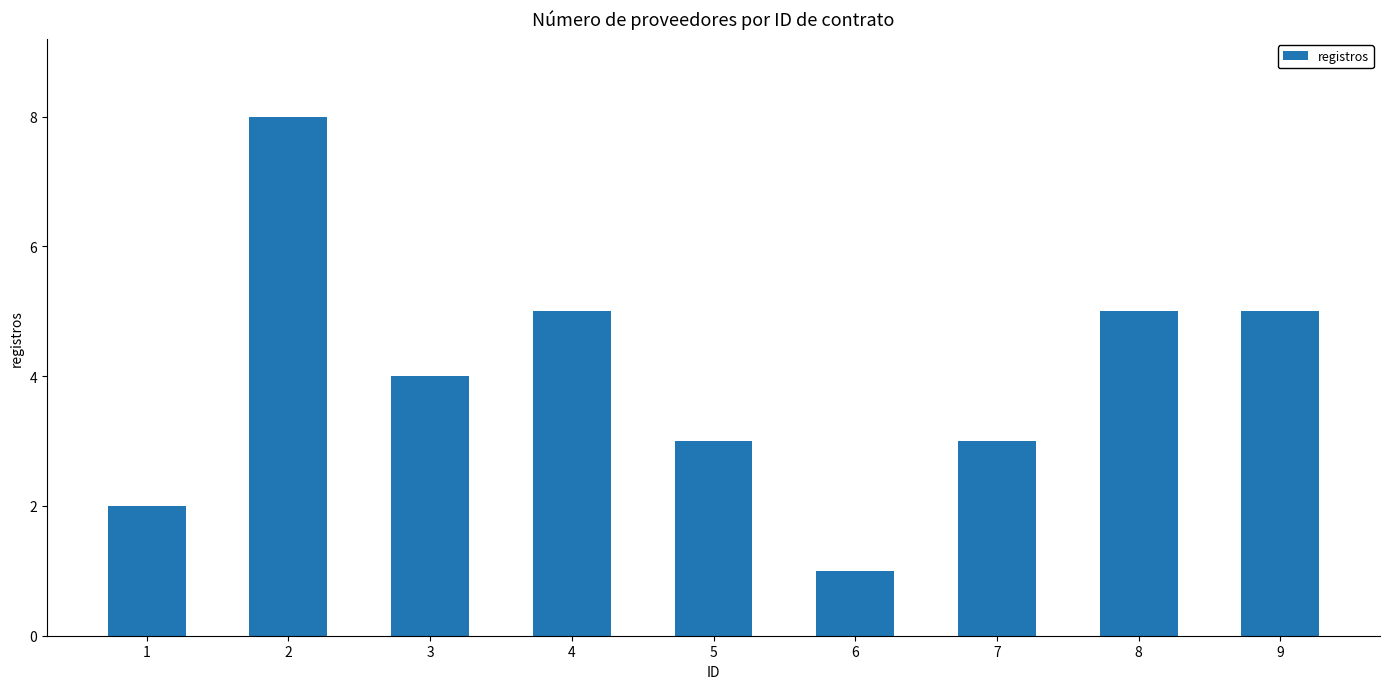

What is the value of the 7th bar from the left?

3